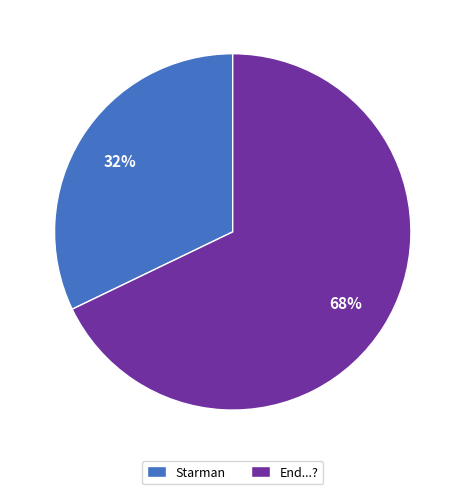

Which has a higher value, End...? or Starman?

End...?